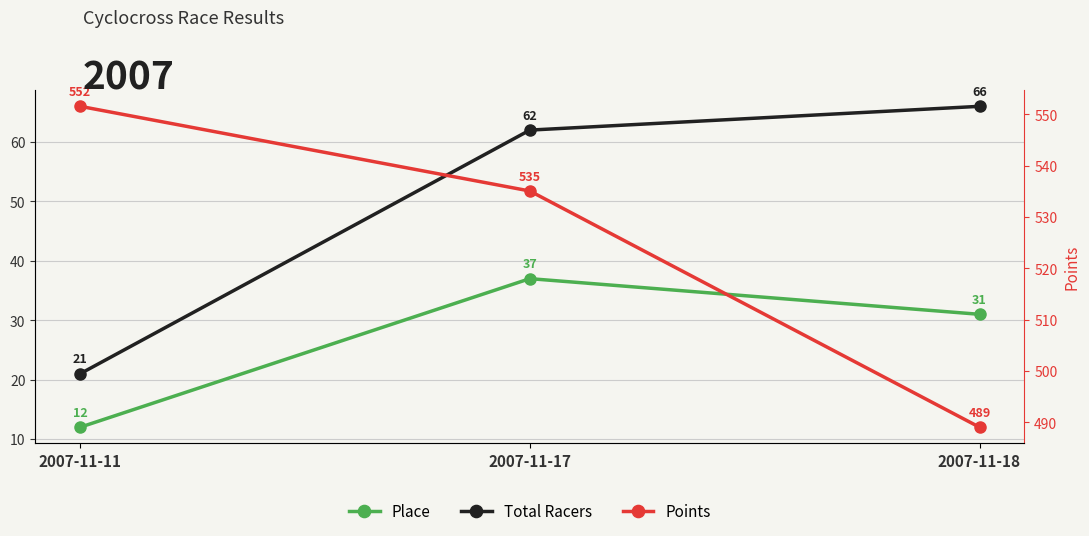

Which category has the highest value across all series?

2007-11-11